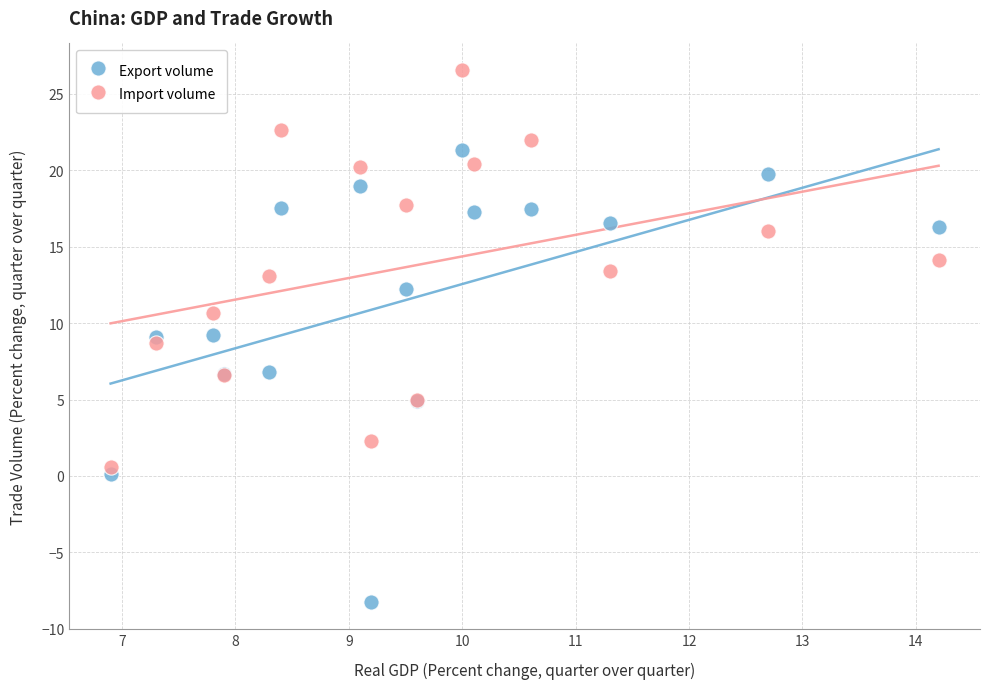

Which series has the widest spread of Y values?

Export volume